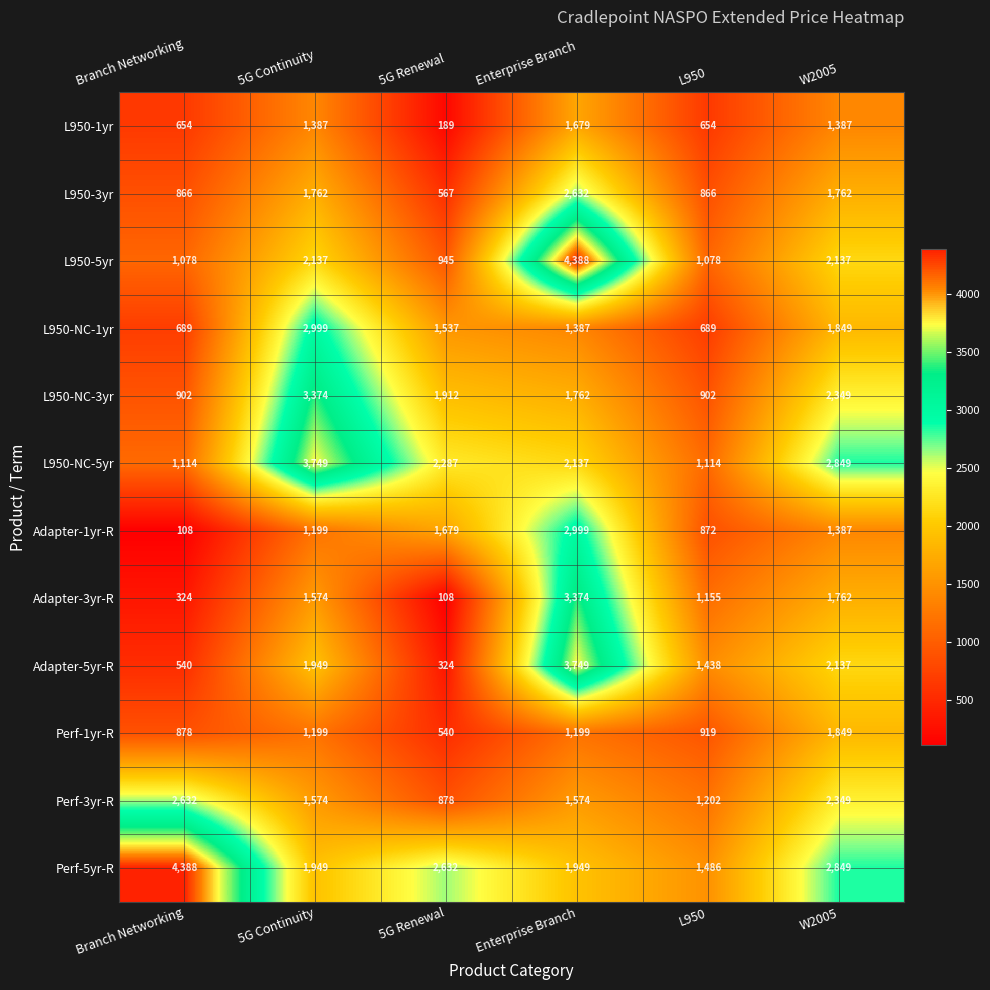

What is the sum of the Perf-1yr-R values at 5G Renewal and Enterprise Branch?

1739